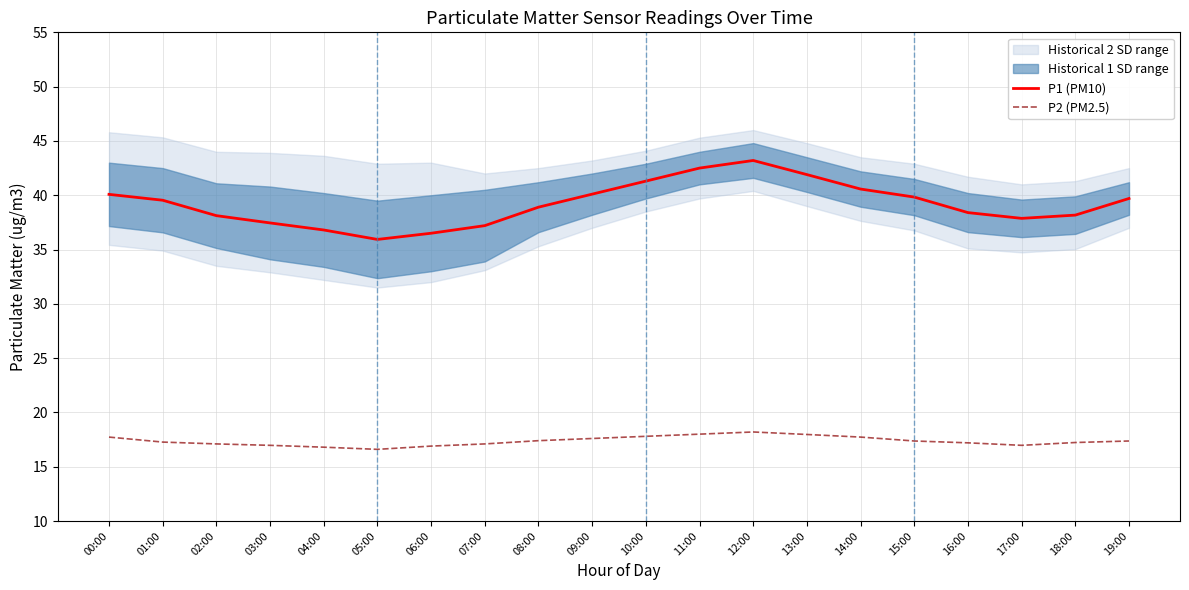

Reading left to right, transcribe all the data shown in this chart.

P1 (PM10): 00:00=40.1	01:00=39.5	02:00=38.1	03:00=37.5	04:00=36.8	05:00=35.9	06:00=36.5	07:00=37.2	08:00=38.9	09:00=40.1	10:00=41.3	11:00=42.5	12:00=43.2	13:00=41.9	14:00=40.6	15:00=39.8	16:00=38.4	17:00=37.9	18:00=38.2	19:00=39.7
P2 (PM2.5): 00:00=17.7	01:00=17.3	02:00=17.1	03:00=17.0	04:00=16.8	05:00=16.6	06:00=16.9	07:00=17.1	08:00=17.4	09:00=17.6	10:00=17.8	11:00=18.0	12:00=18.2	13:00=18.0	14:00=17.7	15:00=17.4	16:00=17.2	17:00=17.0	18:00=17.2	19:00=17.4